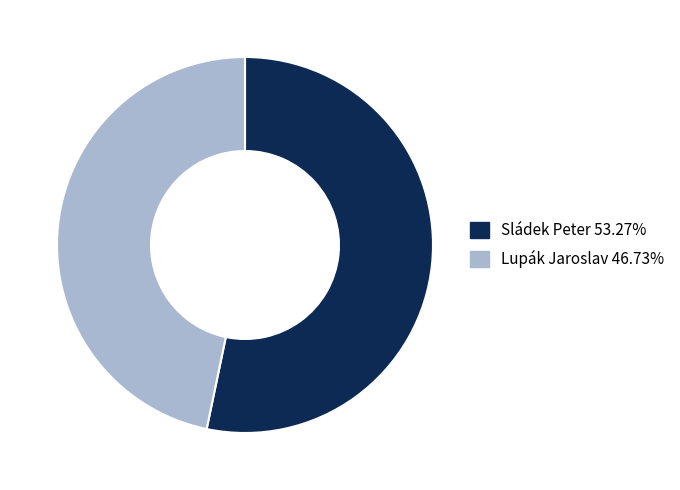

How many segments does this pie chart have?

2